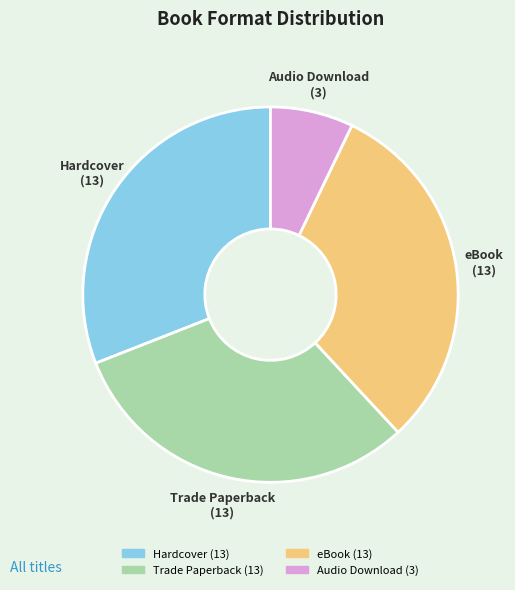

How many segments does this pie chart have?

4